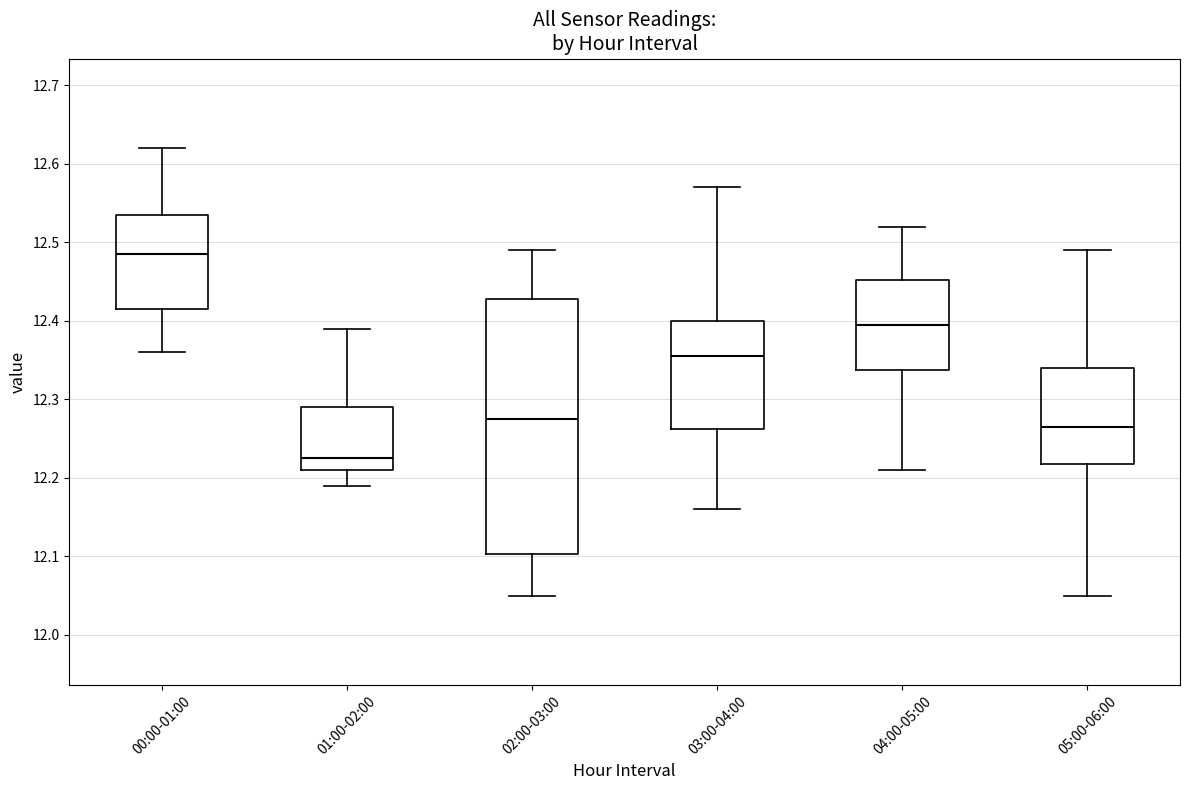

Reading left to right, transcribe this box plot: for each box, give where its median line is, the range the box spans, and where its two whiskers end, as read against the y-axis. The values are not printed on the chart, so give them approximately, as read against the axis.

00:00-01:00: median 12.49, box 12.42 to 12.54, whiskers 12.36 to 12.62
01:00-02:00: median 12.23, box 12.21 to 12.29, whiskers 12.19 to 12.39
02:00-03:00: median 12.28, box 12.10 to 12.43, whiskers 12.05 to 12.49
03:00-04:00: median 12.36, box 12.26 to 12.40, whiskers 12.16 to 12.57
04:00-05:00: median 12.40, box 12.34 to 12.45, whiskers 12.21 to 12.52
05:00-06:00: median 12.27, box 12.22 to 12.34, whiskers 12.05 to 12.49